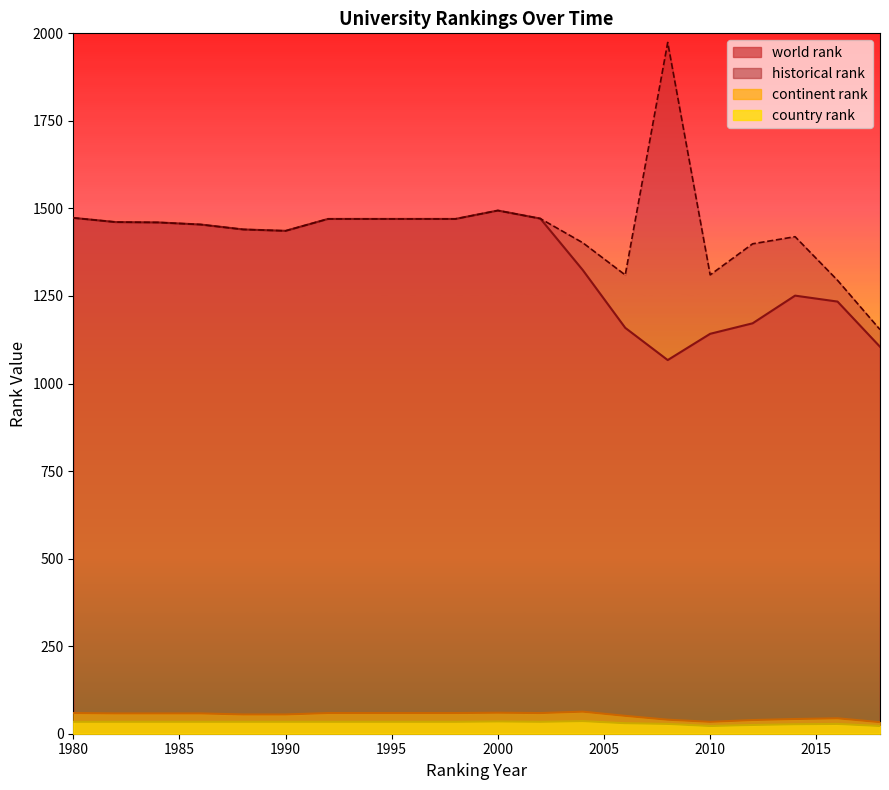

True or false: continent rank has a value of 33.0 at 2018.

True